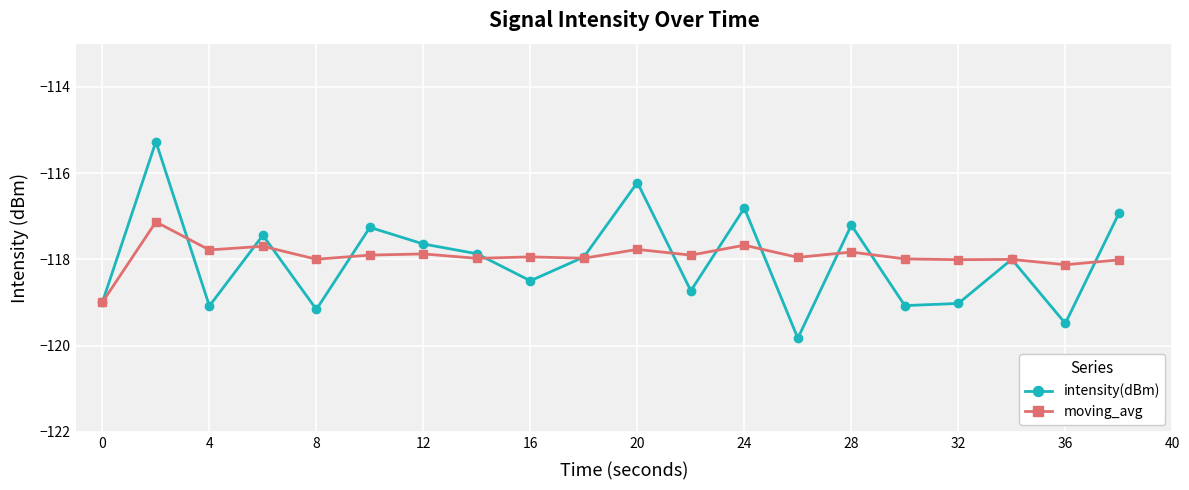

What is the minimum value shown in the chart?

-119.8